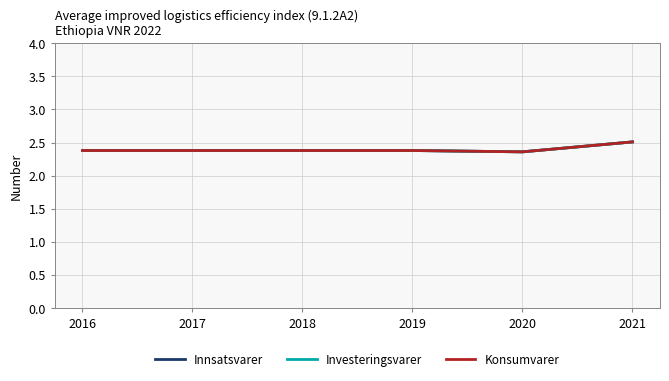

Does the chart have visible grid lines?

Yes